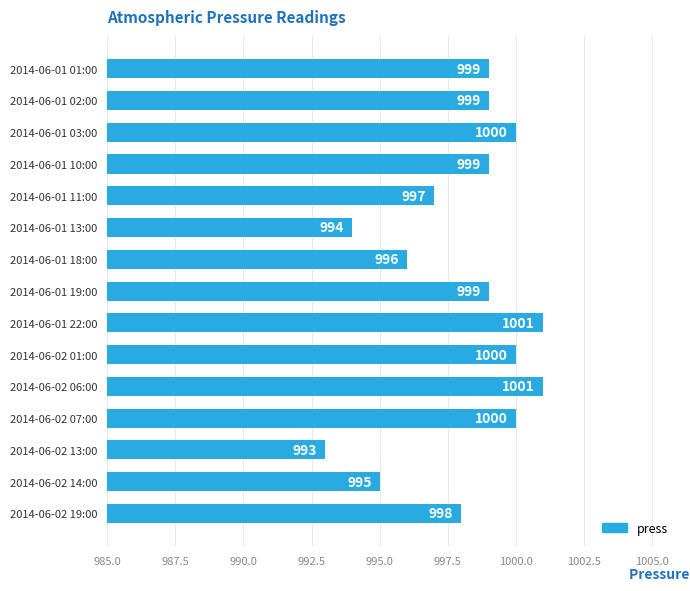

What is the value of the 14th bar from the top?

995